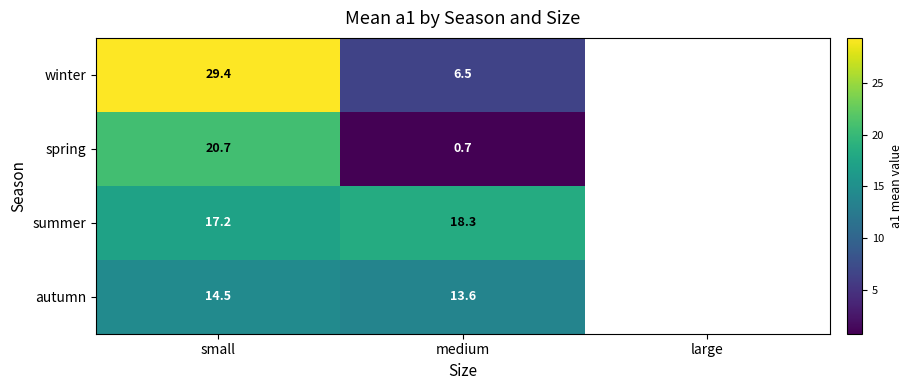

What is the total value across all series at medium?

39.1